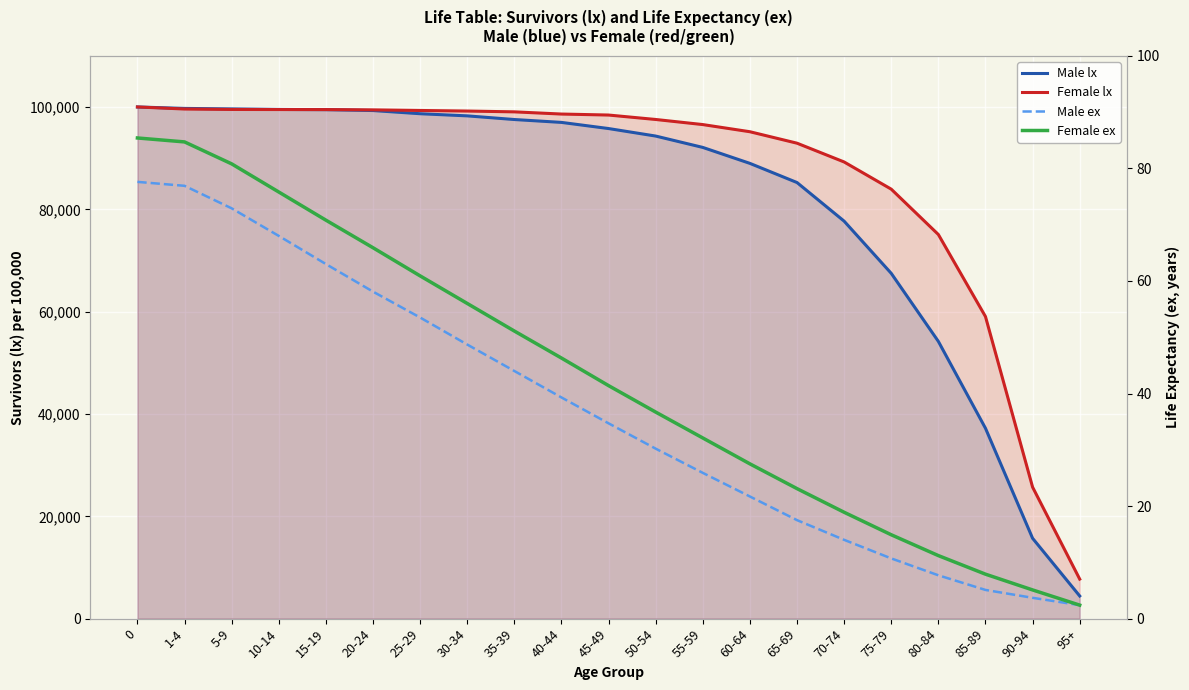

The value of Male ex at 90-94 is 2.4. True or false?

False